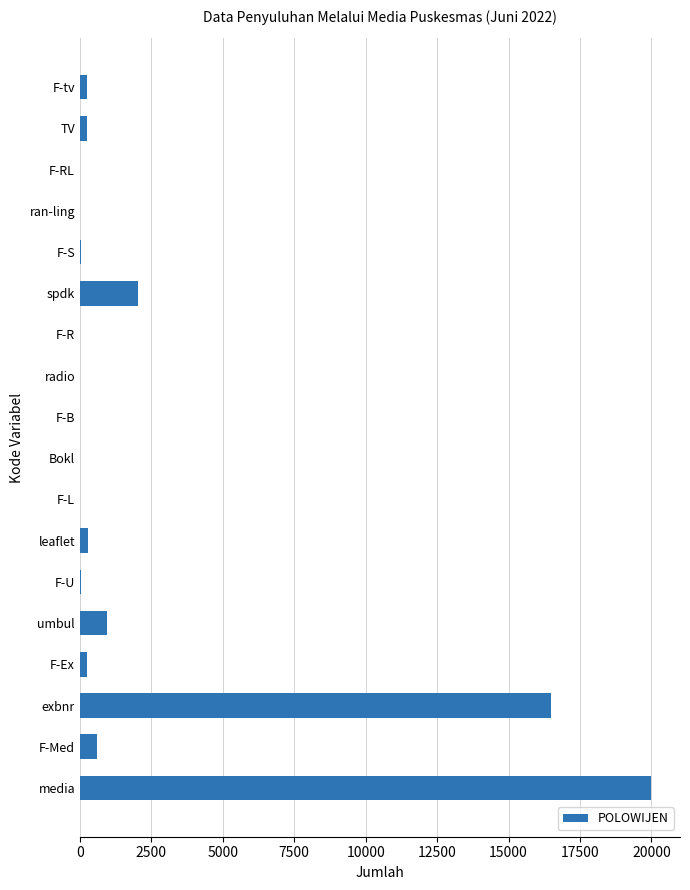

Is it true that the value at F-B is 0?

True